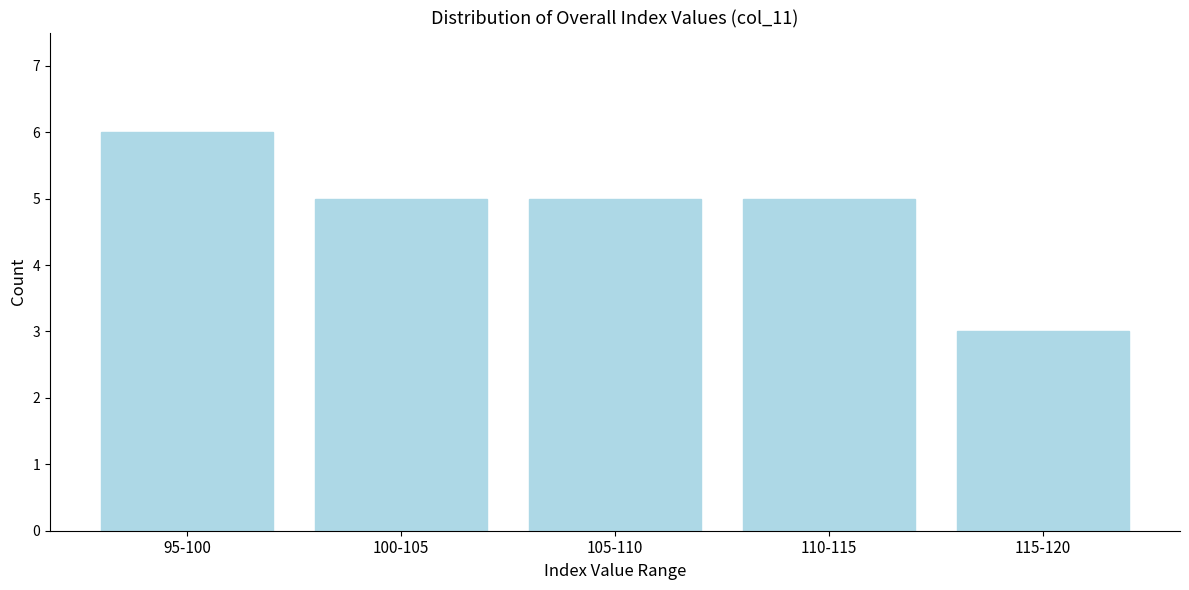

Reading left to right, transcribe all the data shown in this chart.

6	5	5	5	3